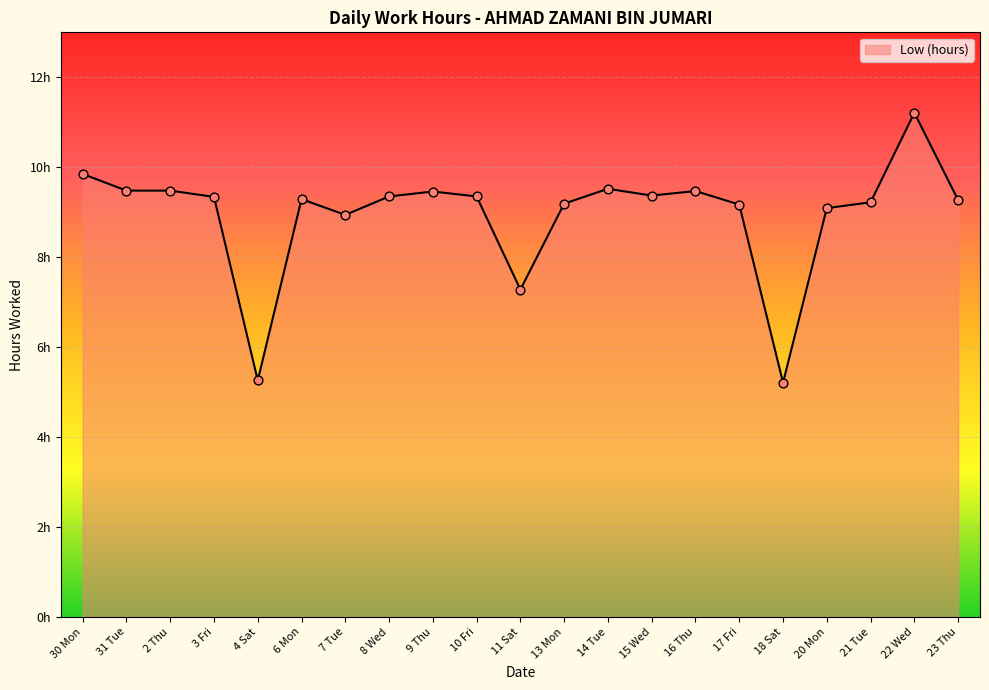

Between 2 Thu and 4 Sat, which is larger?

2 Thu